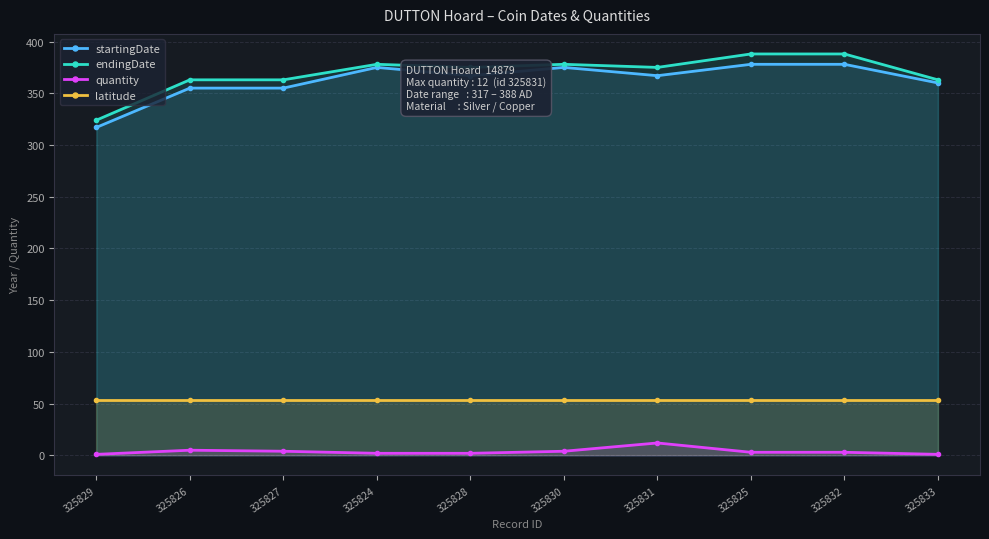

The value of endingDate at 325827 is 481.8. True or false?

False